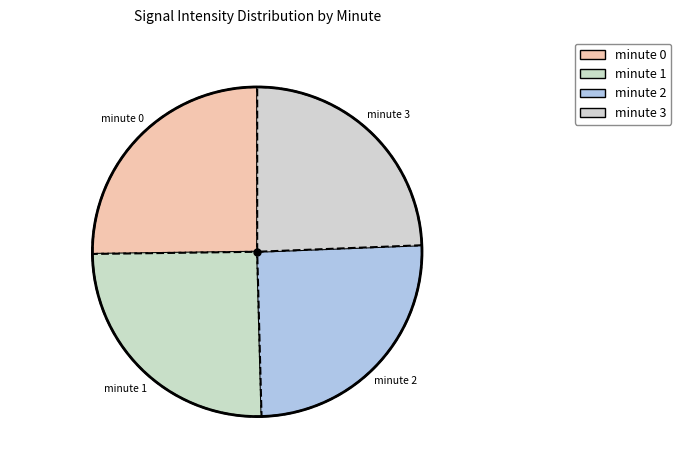

How many segments does this pie chart have?

4